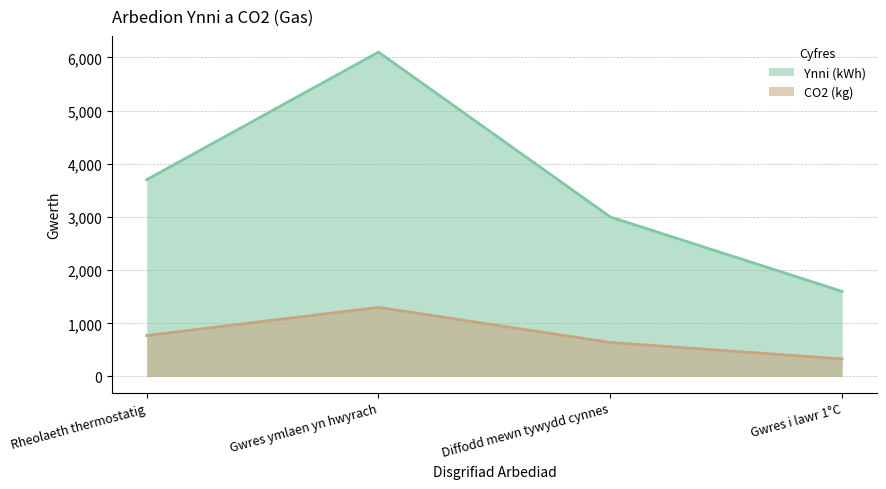

True or false: Ynni (kWh) and CO2 (kg) intersect in this chart.

False